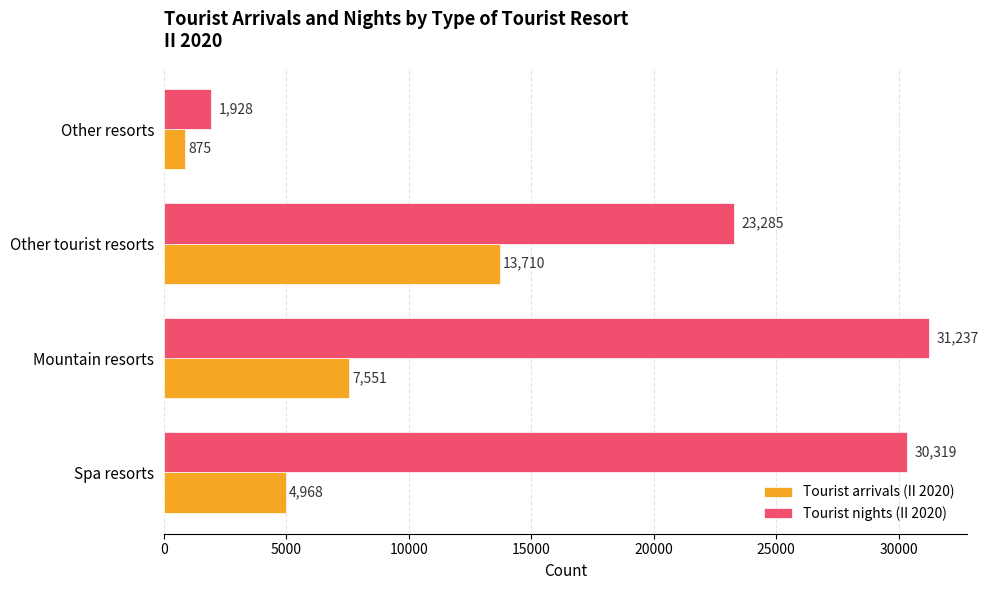

List the labels in order of Tourist arrivals (II 2020) value, smallest first.

Other resorts, Spa resorts, Mountain resorts, Other tourist resorts